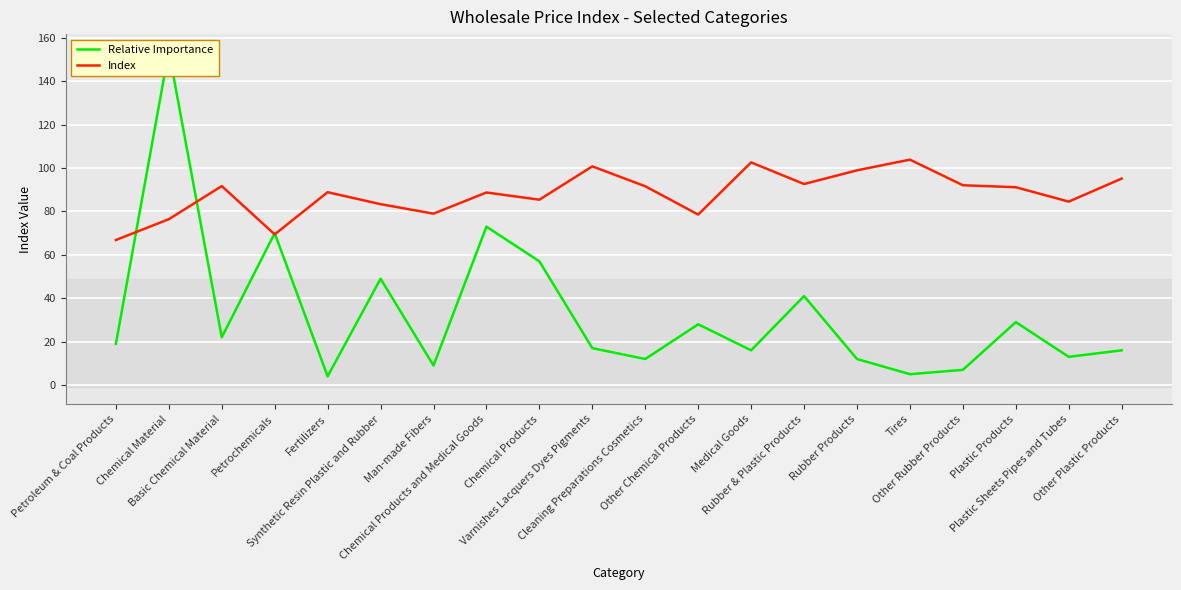

What is the label of the 10th point from the right?

Cleaning Preparations Cosmetics